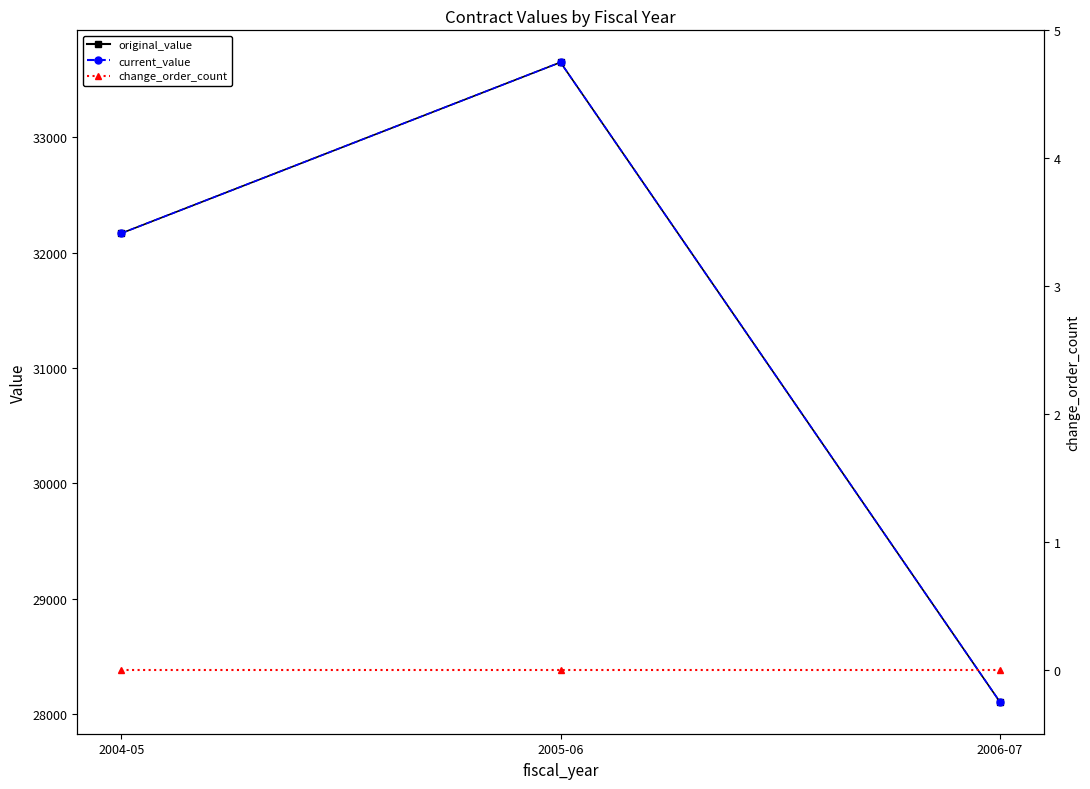

At which category is the sum across all series the highest?

2005-06